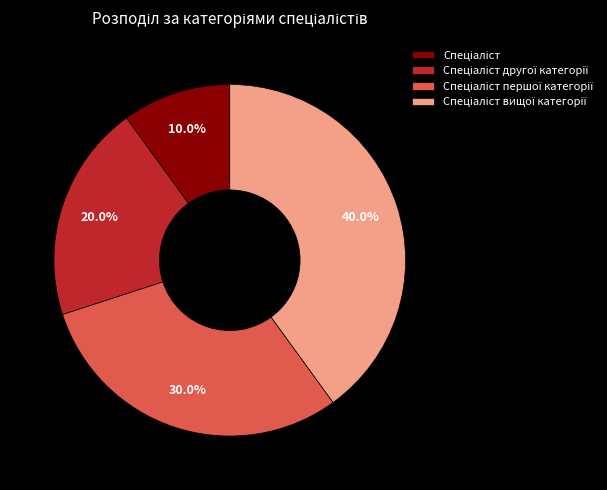

Does any single category account for the majority?

No